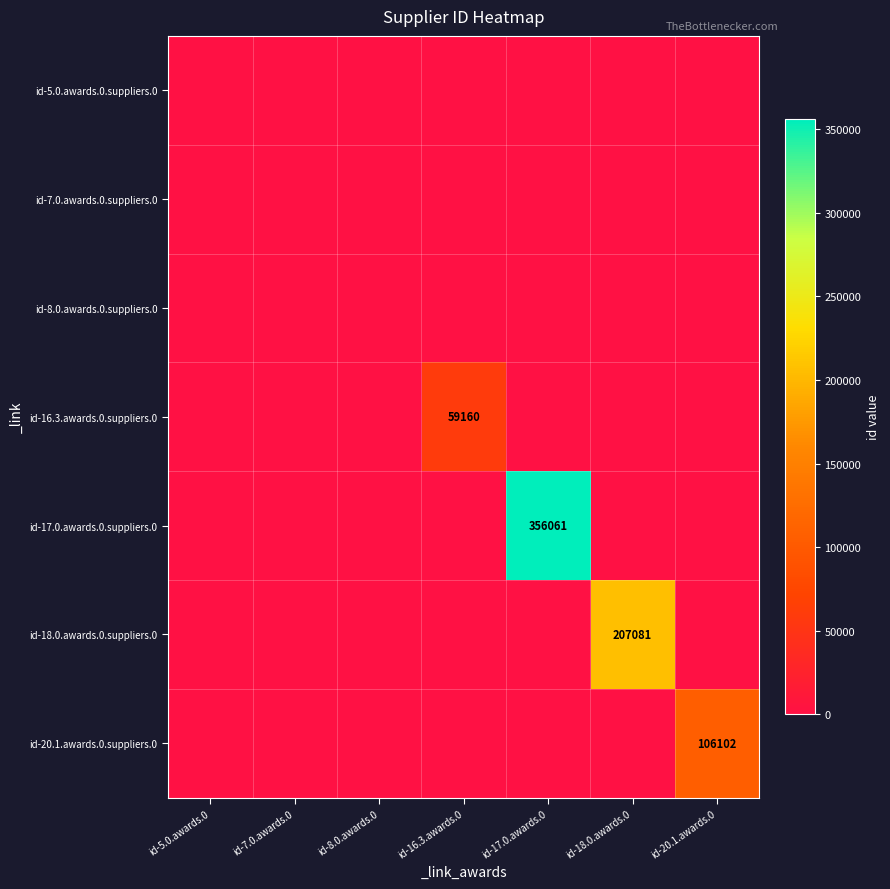

True or false: id-5.0.awards.0.suppliers.0 has a value of 0 at id-20.1.awards.0.

True